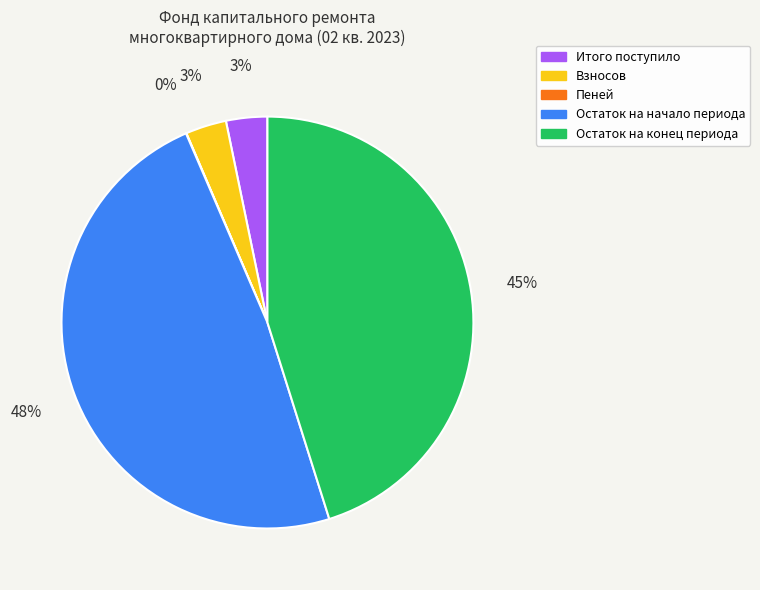

To the nearest percent, what is the difference between the largest and smallest slice percentages?

48%